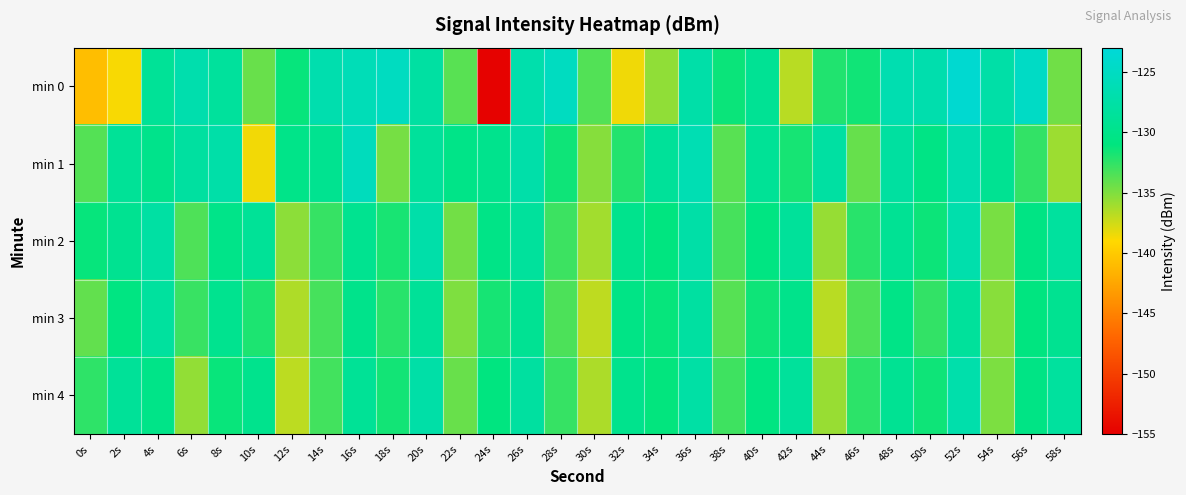

At 34s, list the series in order from smallest to largest.

min 0, min 3, min 4, min 2, min 1